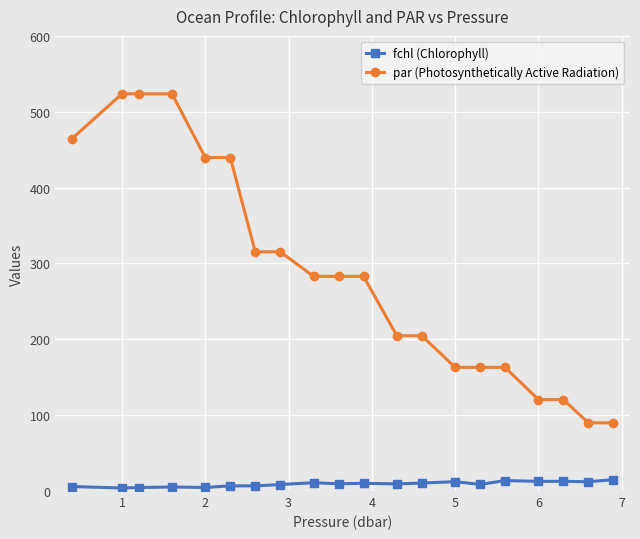

True or false: fchl (Chlorophyll) has more than 1 interior local peaks.

True